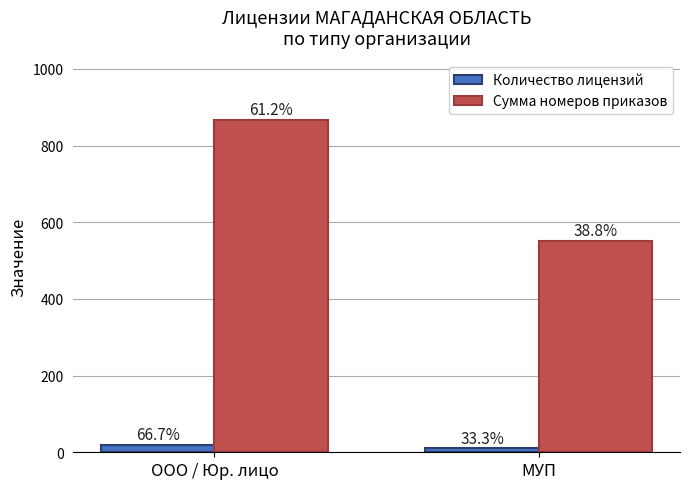

What is the minimum value shown in the chart?

10